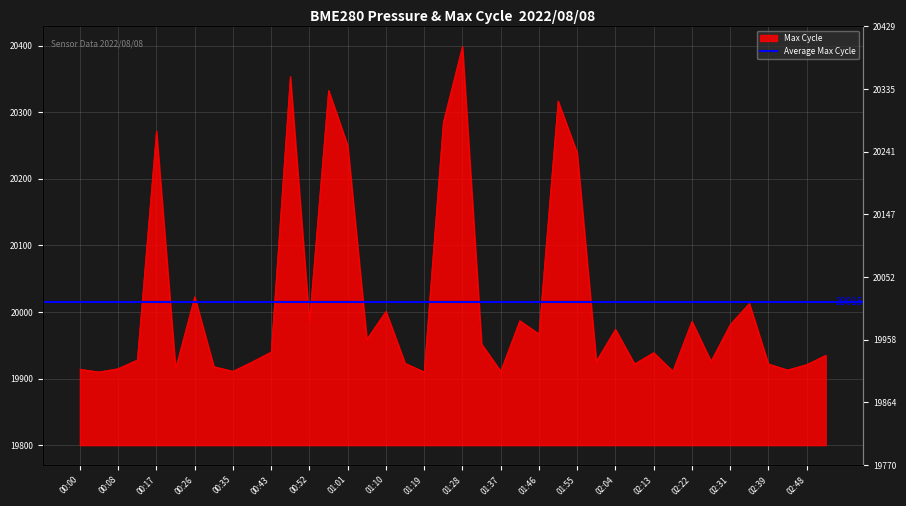

Does the chart display data point markers on the line(s)?

No